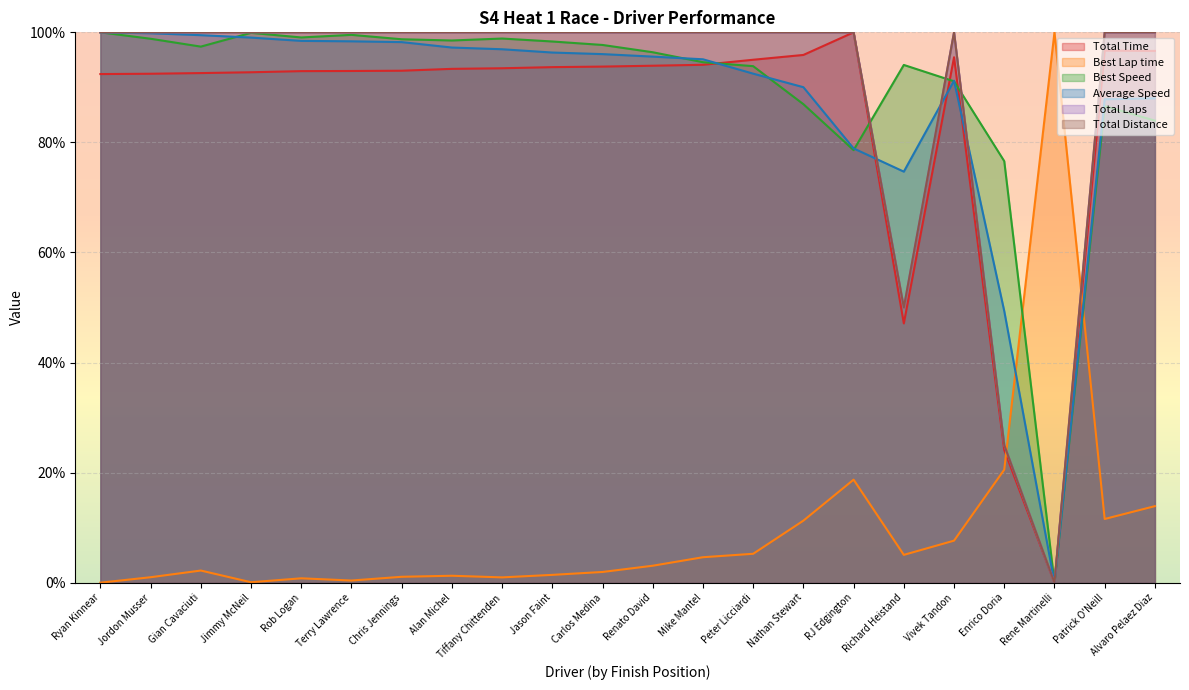

What is the difference between the second highest and second lowest values in the Total Distance series?

75.0